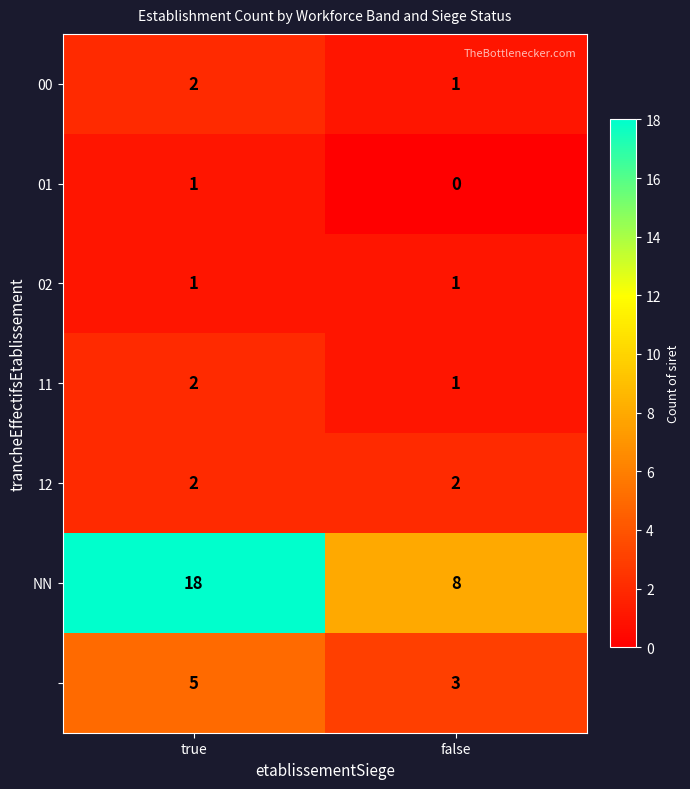

What is the spread (max minus min) of values at false?

8